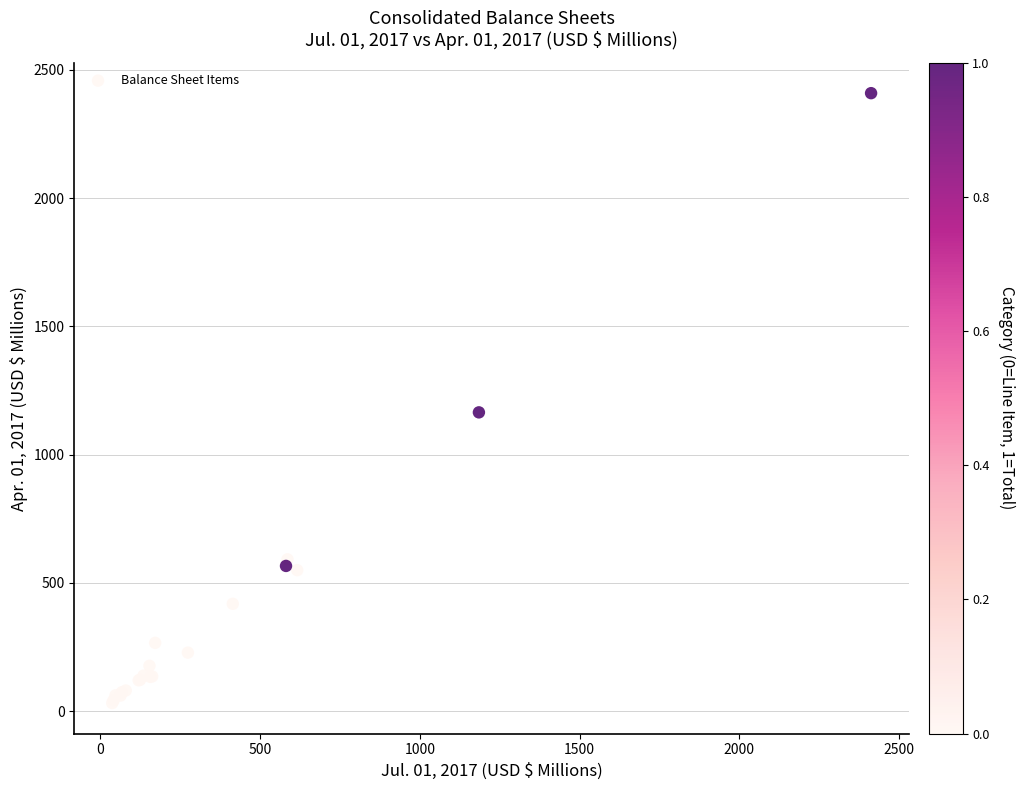

What Y value in the scatter plot is closest to 1220?

1164.7